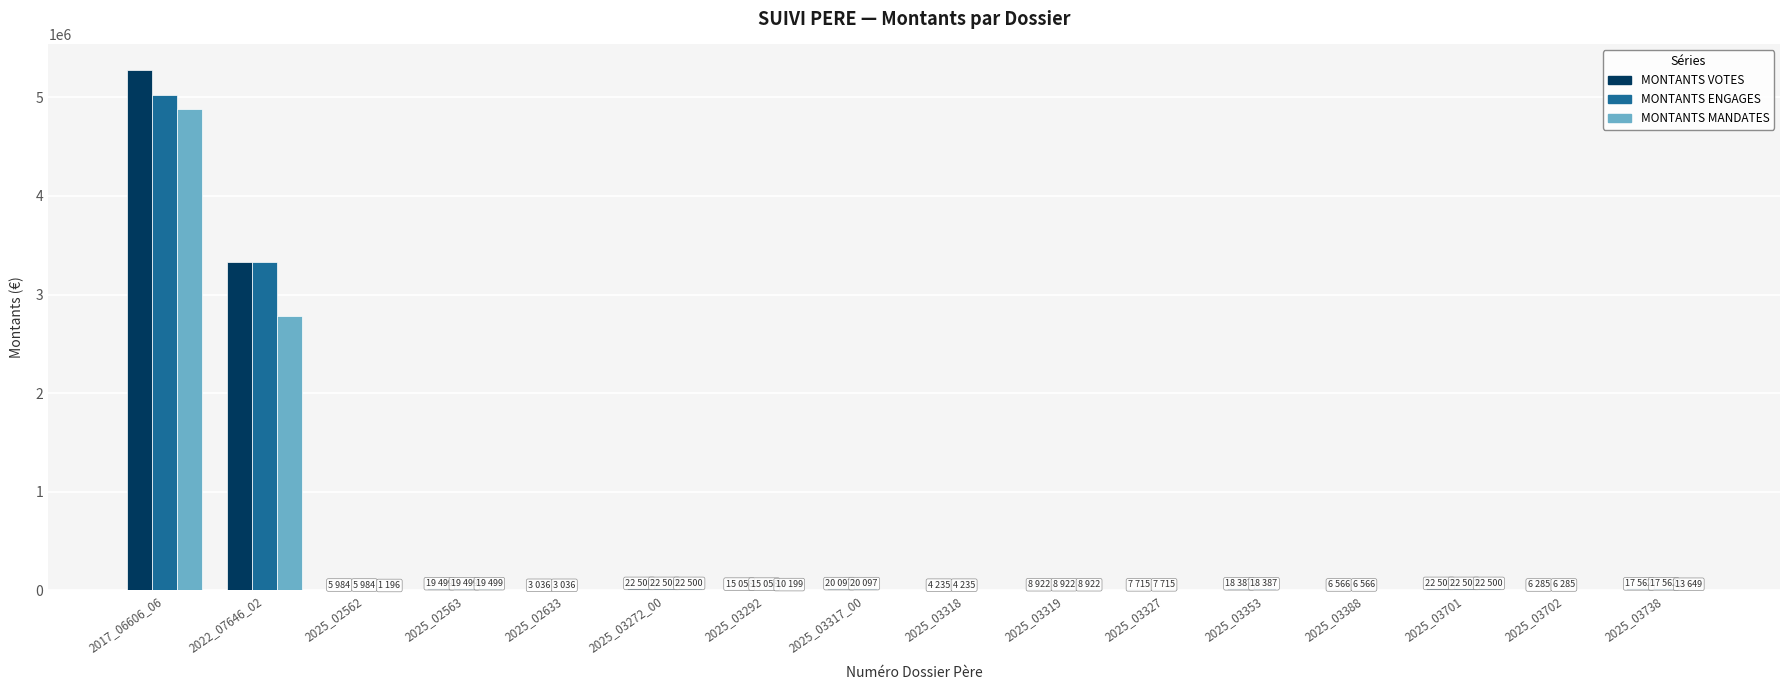

Where is MONTANTS MANDATES nearest to the value 2442177?

2022_07646_02